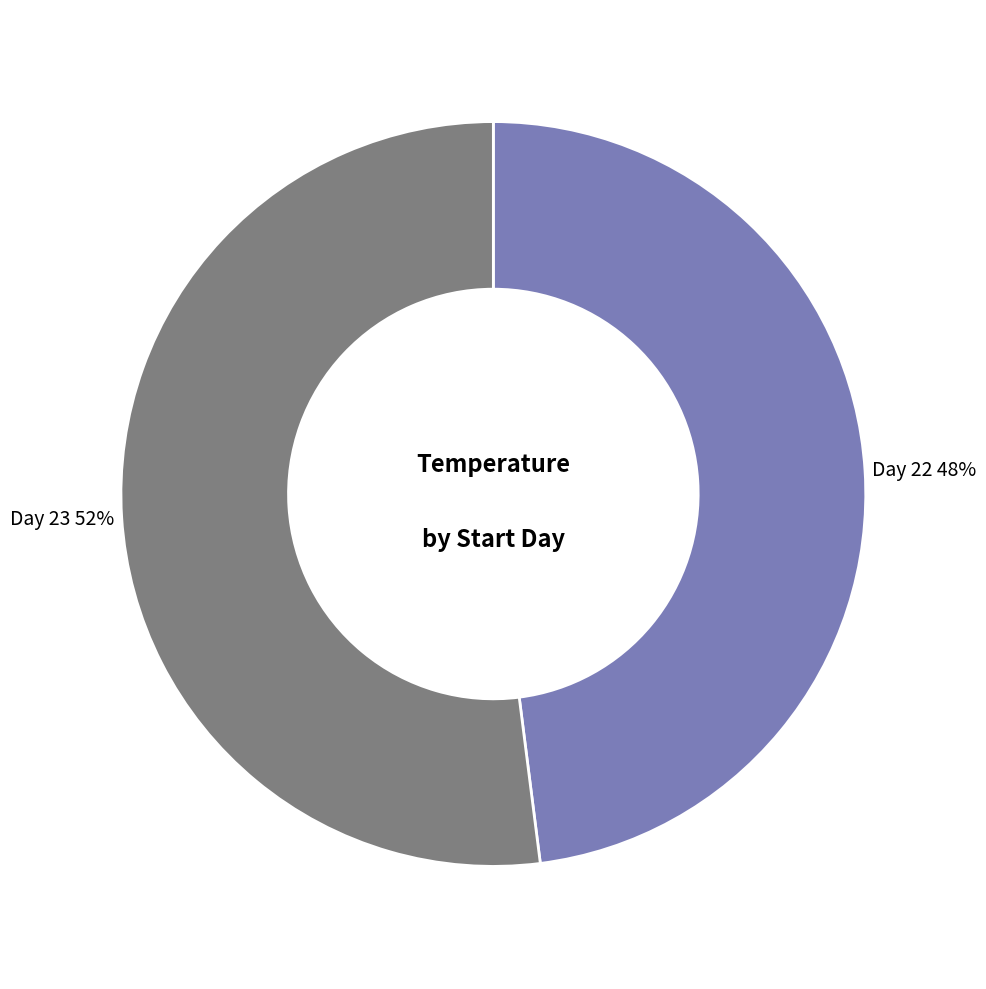

Is there any slice that represents more than half of the pie?

Yes